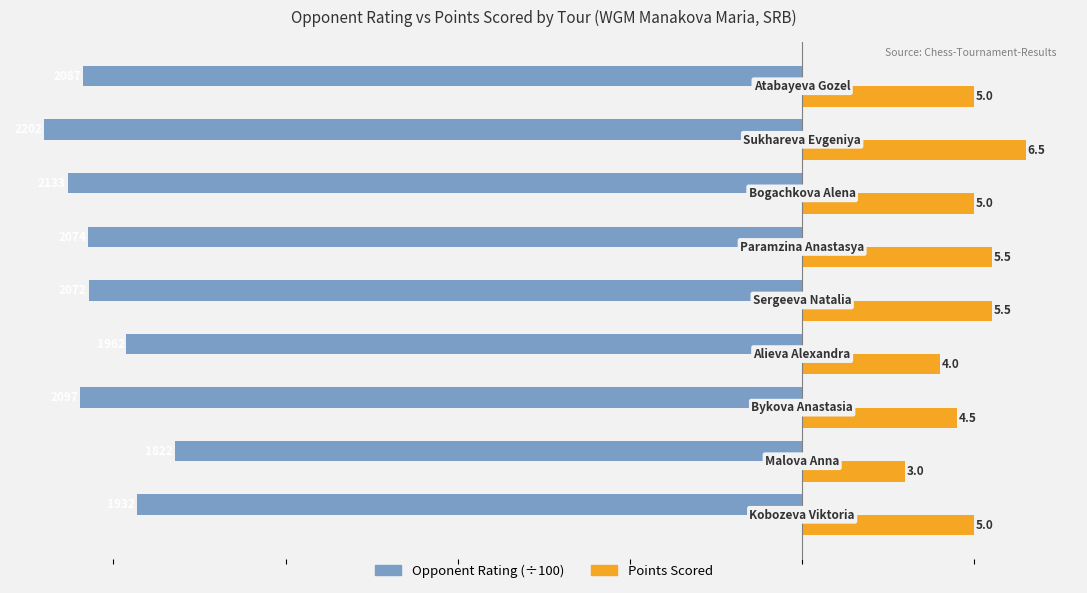

Which series has the largest total across all categories?

Points Scored